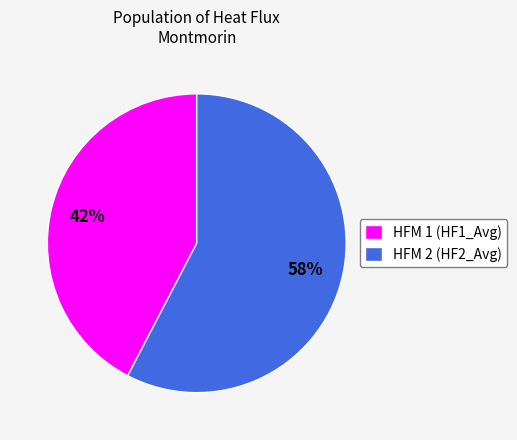

Is the sum of HFM 1 (HF1_Avg) and HFM 2 (HF2_Avg) greater than half?

Yes